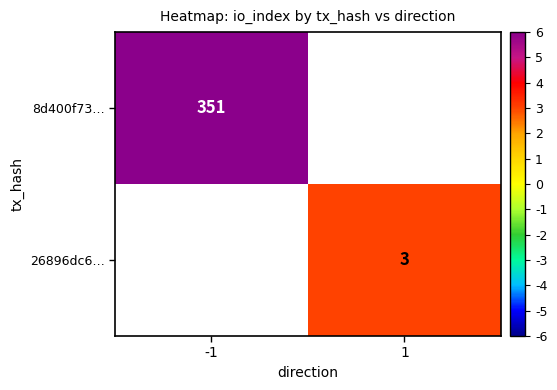

The value of 26896dc6… at 1 is 3. True or false?

True